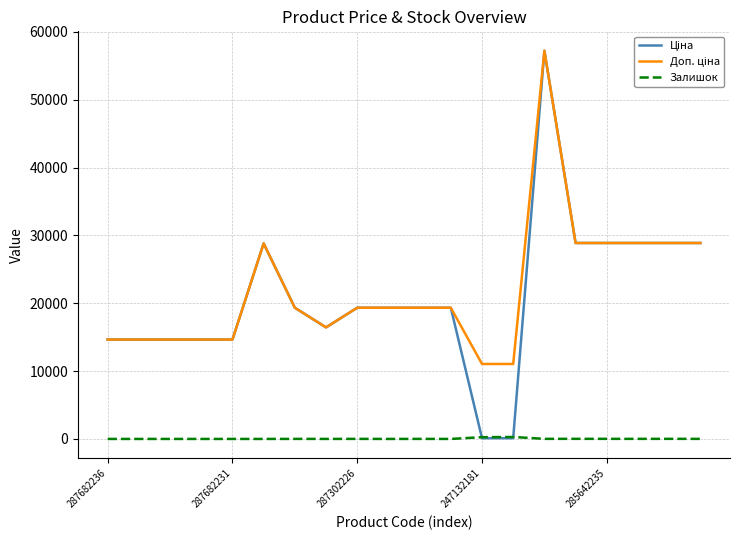

What is the greatest value displayed?

57235.5